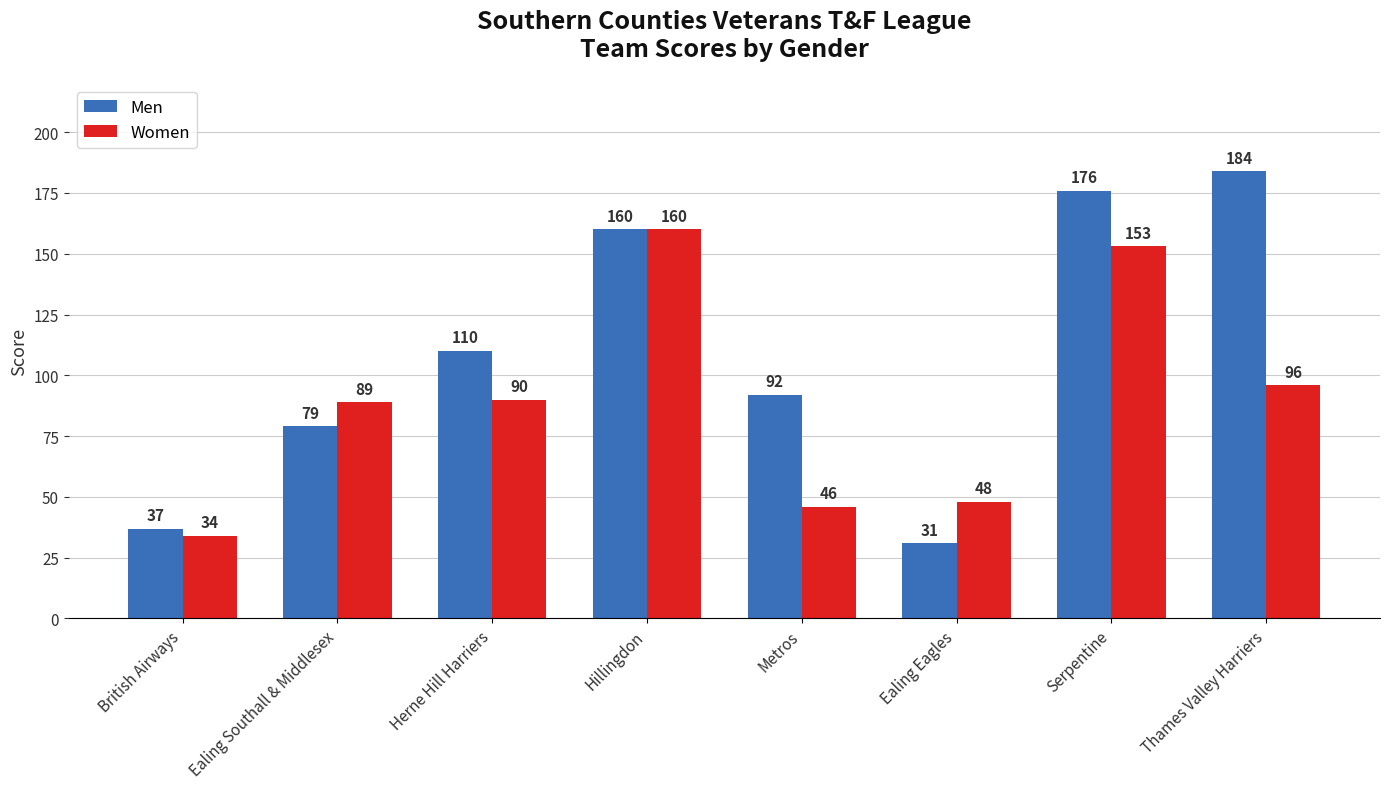

At which category is the sum across all series the highest?

Serpentine